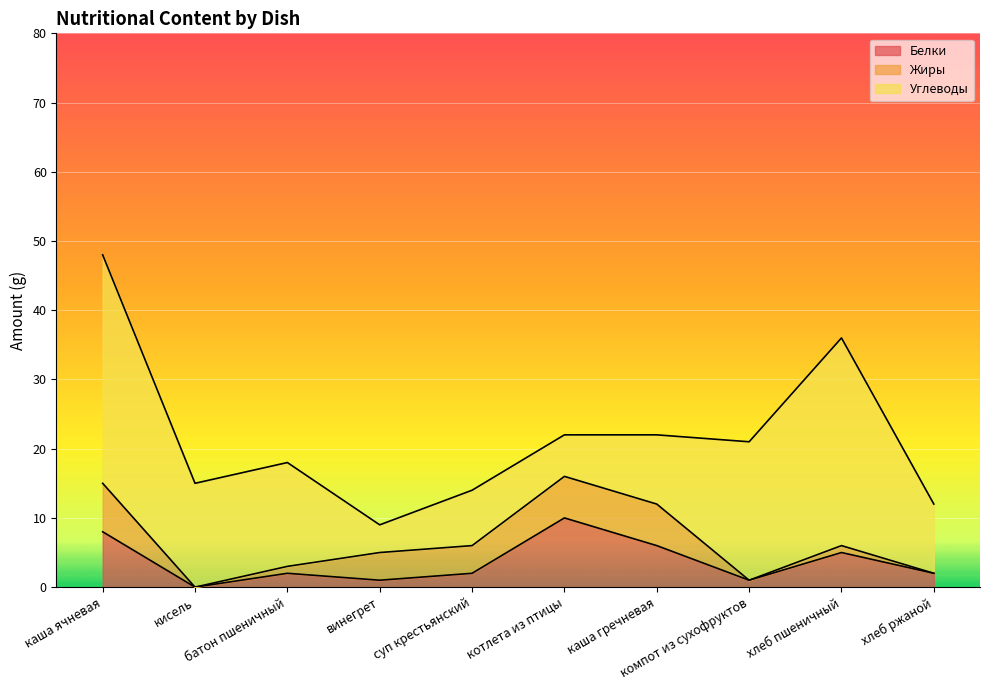

Reading left to right, extract all data points from this chart.

Белки: каша ячневая=8	кисель=0	батон пшеничный=2	винегрет=1	суп крестьянский=2	котлета из птицы=10	каша гречневая=6	компот из сухофруктов=1	хлеб пшеничный=5	хлеб ржаной=2
Жиры: каша ячневая=7	кисель=0	батон пшеничный=1	винегрет=4	суп крестьянский=4	котлета из птицы=6	каша гречневая=6	компот из сухофруктов=0	хлеб пшеничный=1	хлеб ржаной=0
Углеводы: каша ячневая=33	кисель=15	батон пшеничный=15	винегрет=4	суп крестьянский=8	котлета из птицы=6	каша гречневая=10	компот из сухофруктов=20	хлеб пшеничный=30	хлеб ржаной=10